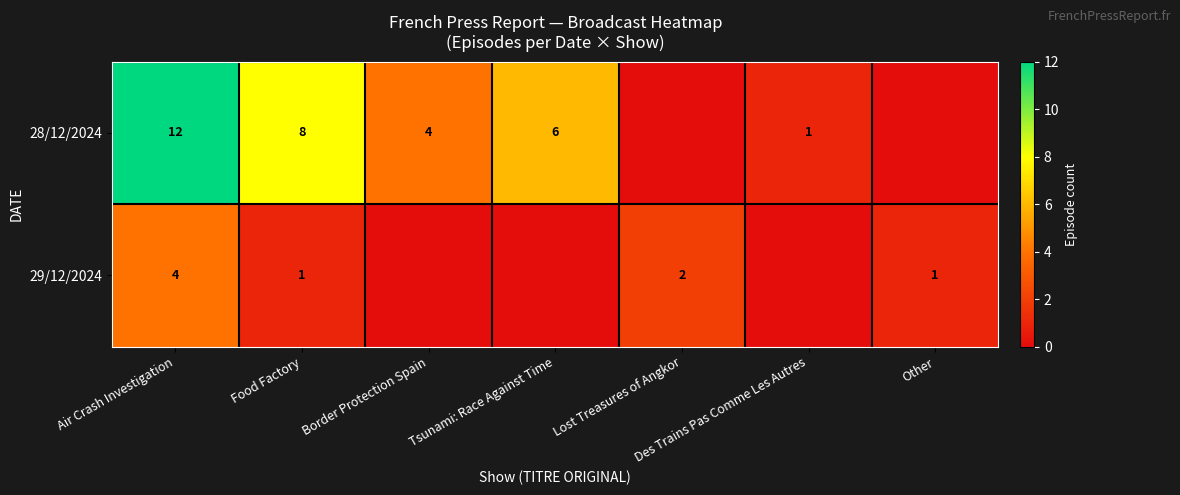

What is the spread (max minus min) of values at Other?

1